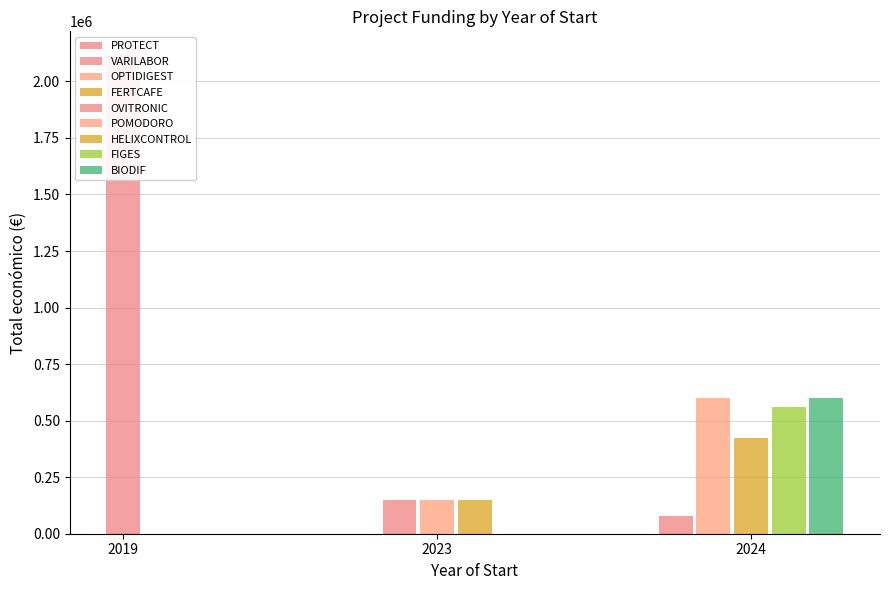

What is the value of the 4th bar from the left?

150000